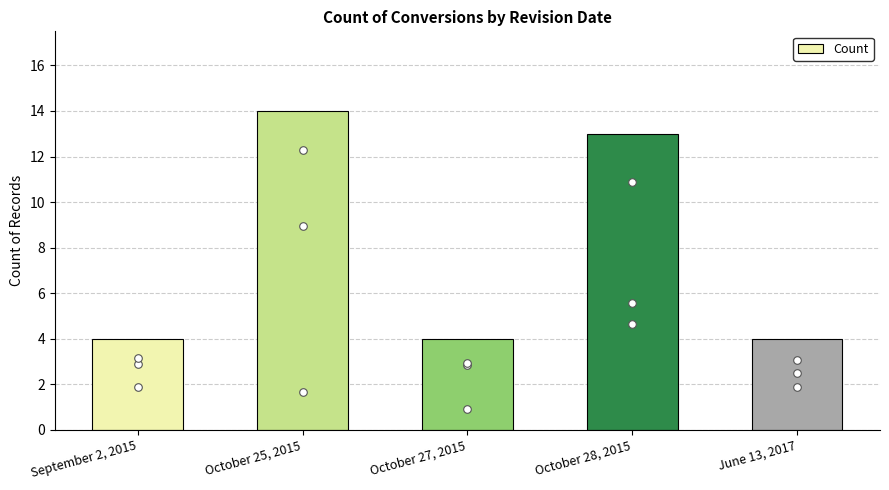

Approximately how many times larger is the value at October 28, 2015 compared to October 27, 2015?

3.2